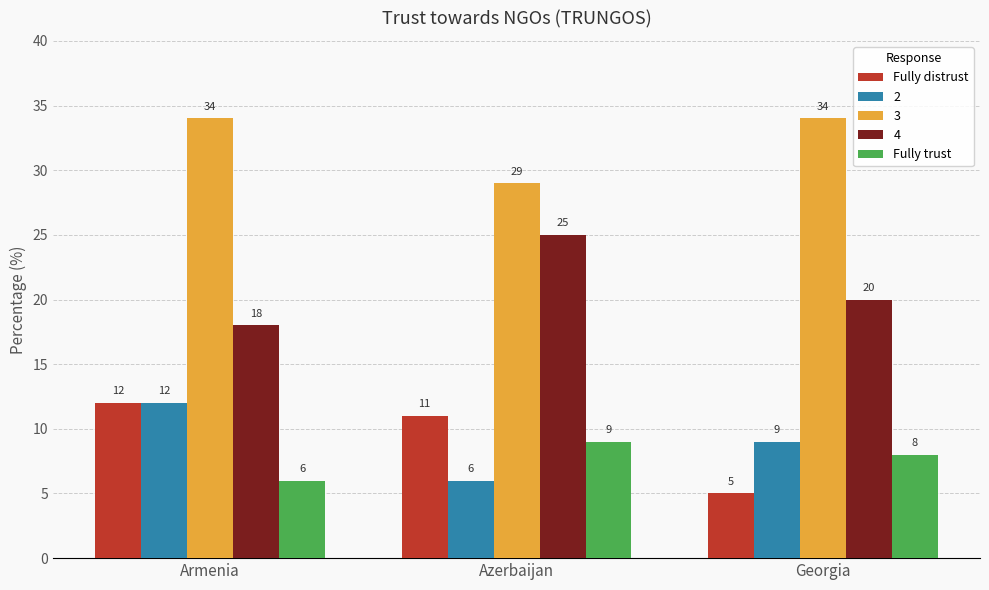

What is the label of the 2nd bar from the left?

Azerbaijan